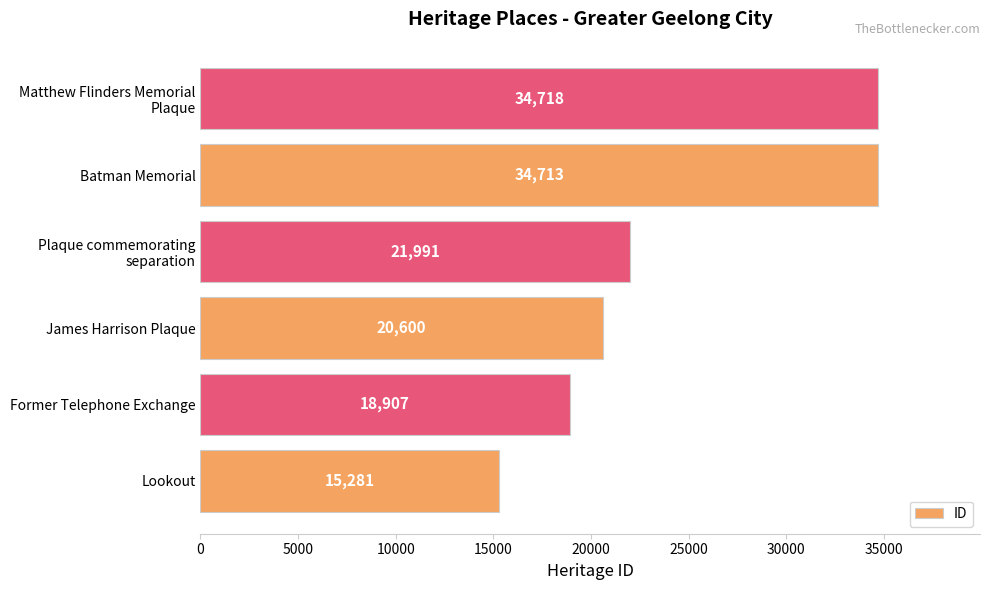

Approximately how many times larger is the value at Batman Memorial compared to James Harrison Plaque?

1.7